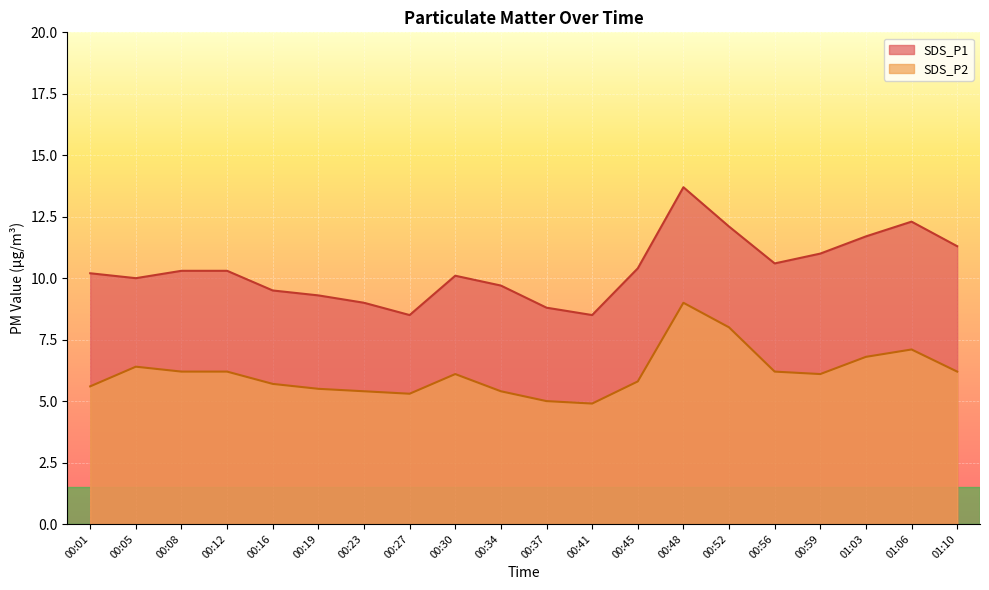

Which category has the lowest value in the SDS_P1 series?

00:27